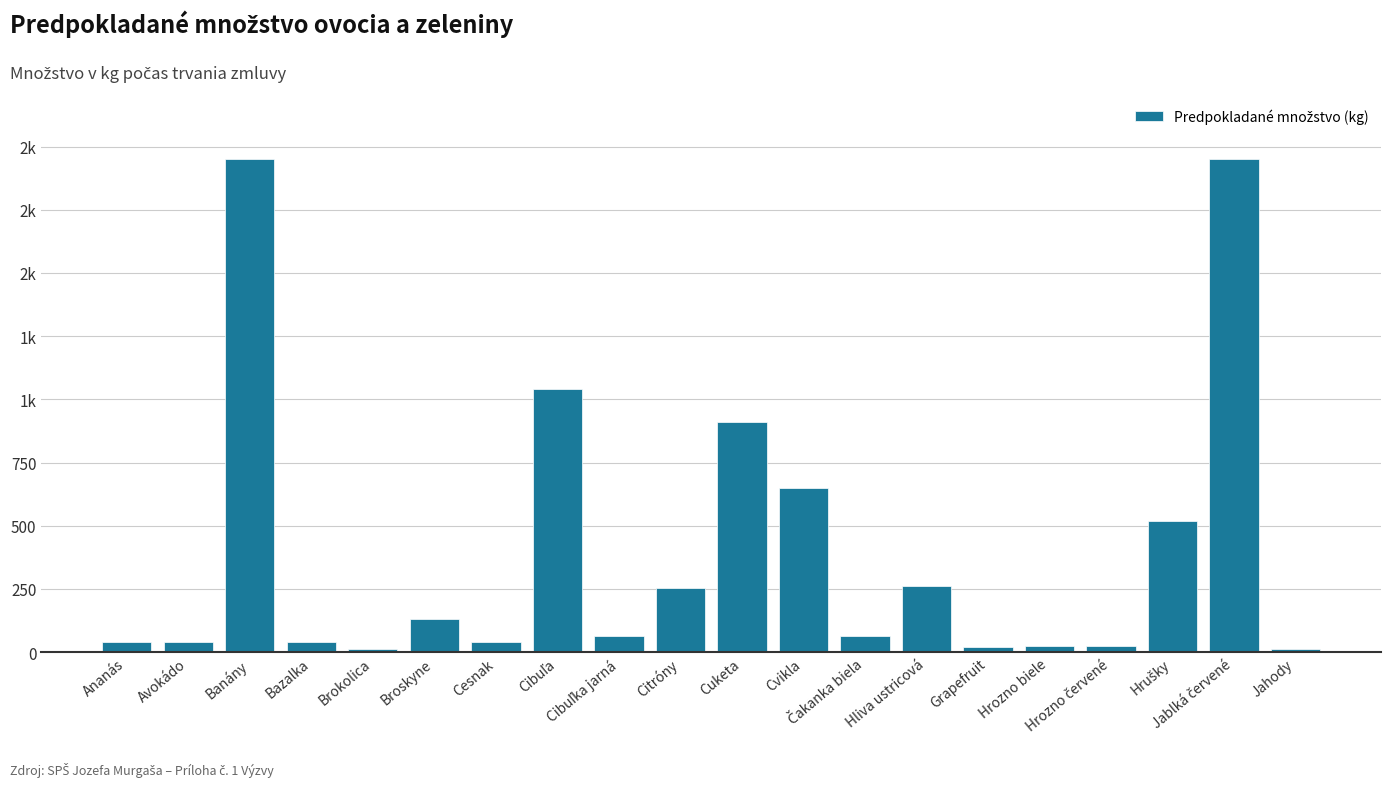

Which category has the highest value across all series?

Banány